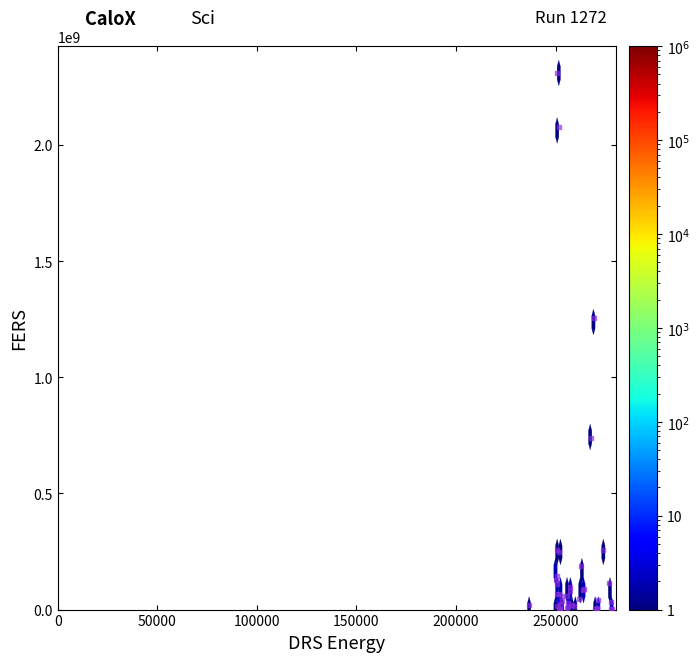

What Y value in the scatter plot is closest to 1155036795?

1254302234